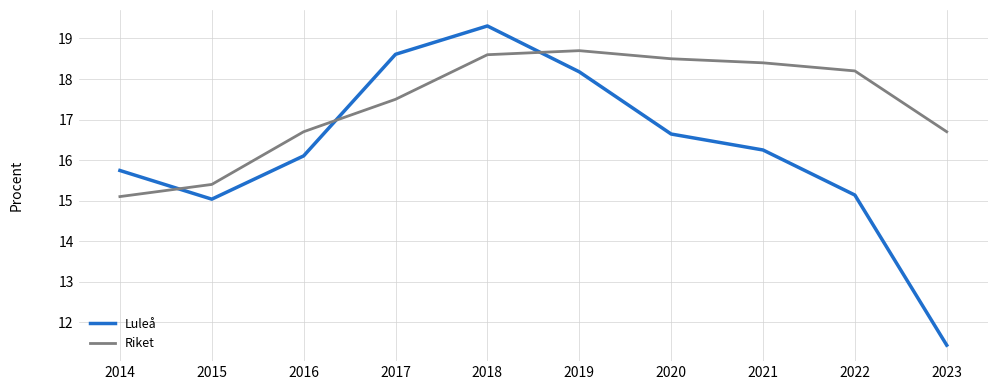

Rank the series by their maximum value, from lowest to highest.

Riket, Luleå